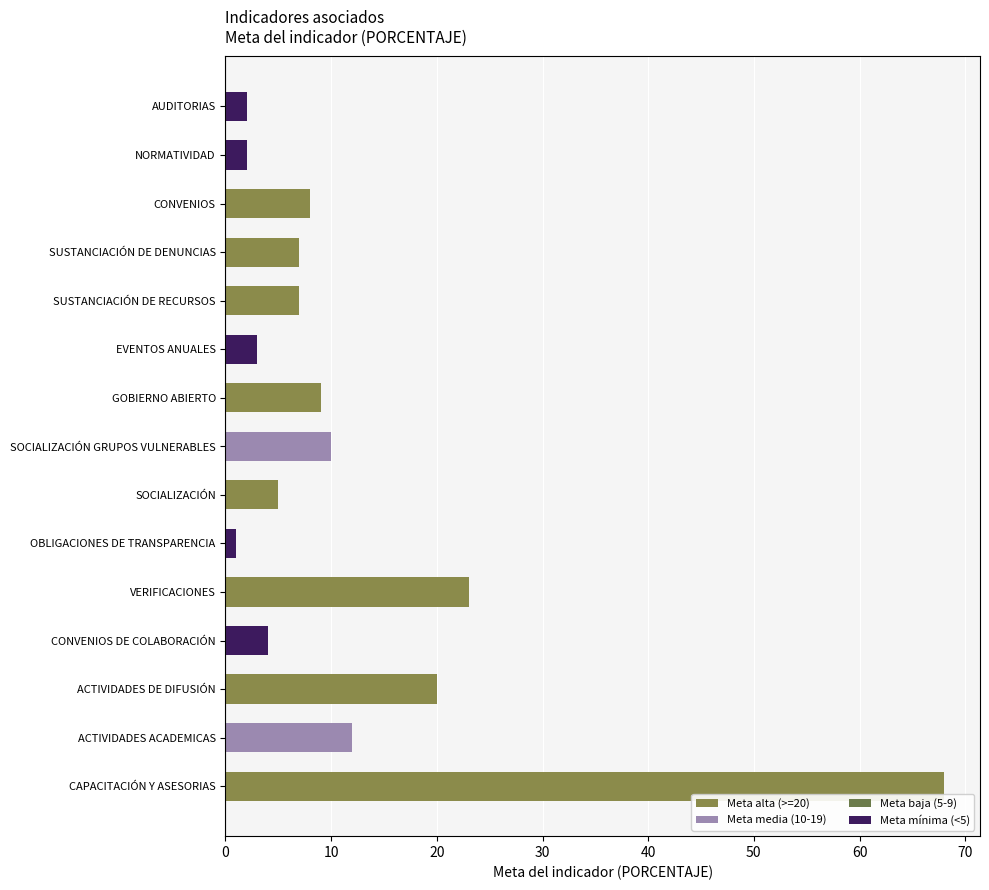

Are the bars grouped side by side (vs. stacked)?

No